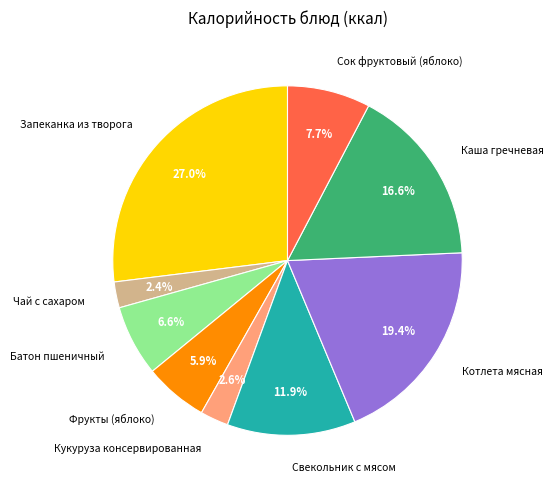

Which category has the biggest portion of the pie?

Запеканка из творога